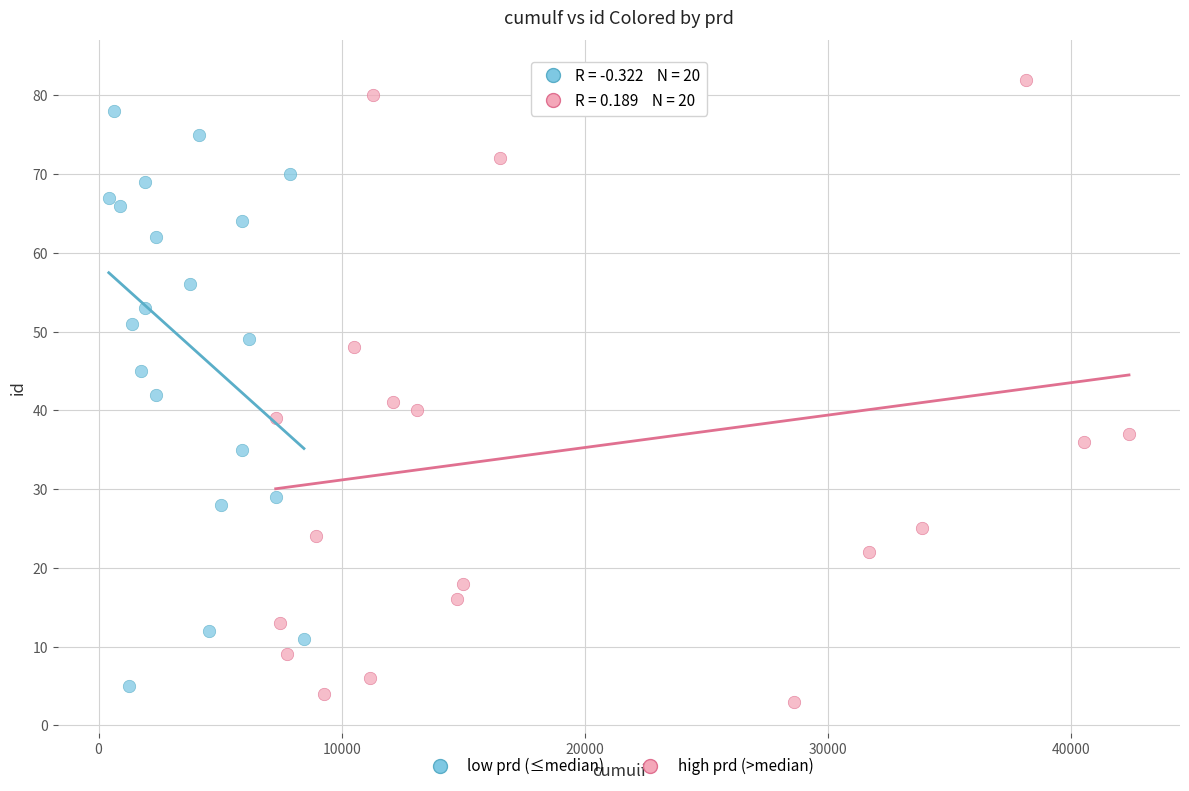

Which series has the largest Y range (max minus min)?

high prd (>median)